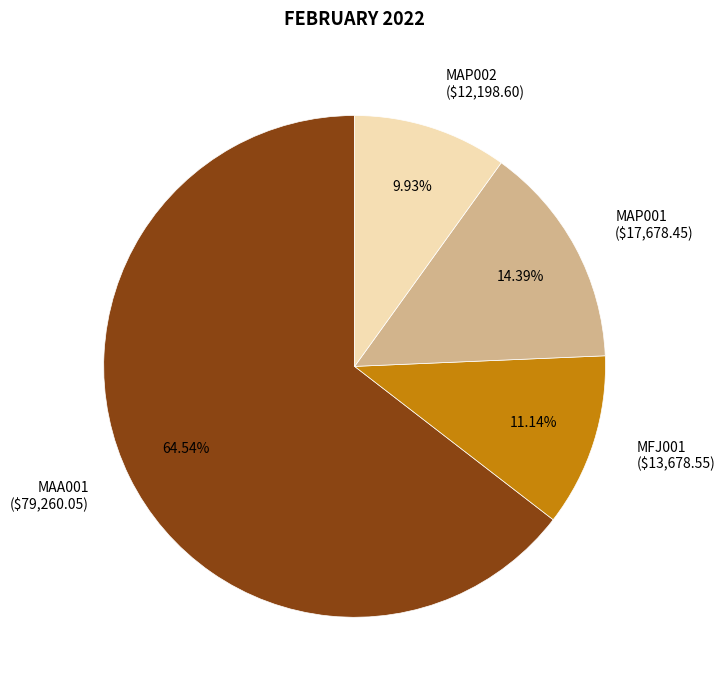

Between MFJ001 and MAA001, which is larger?

MAA001